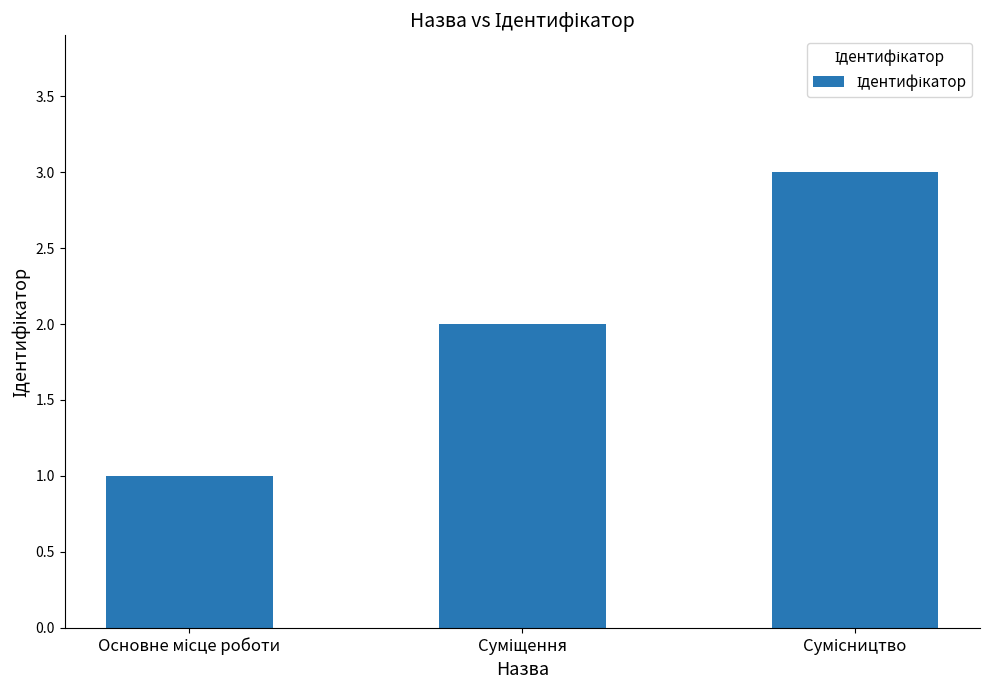

What is the sum of all values?

6